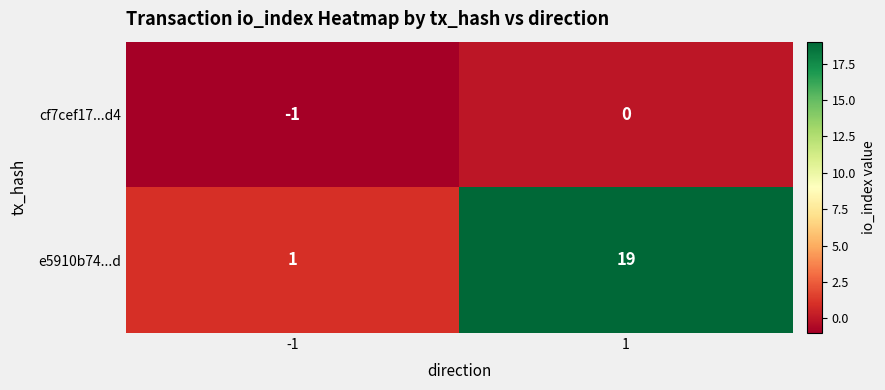

What is the spread (max minus min) of values at -1?

2